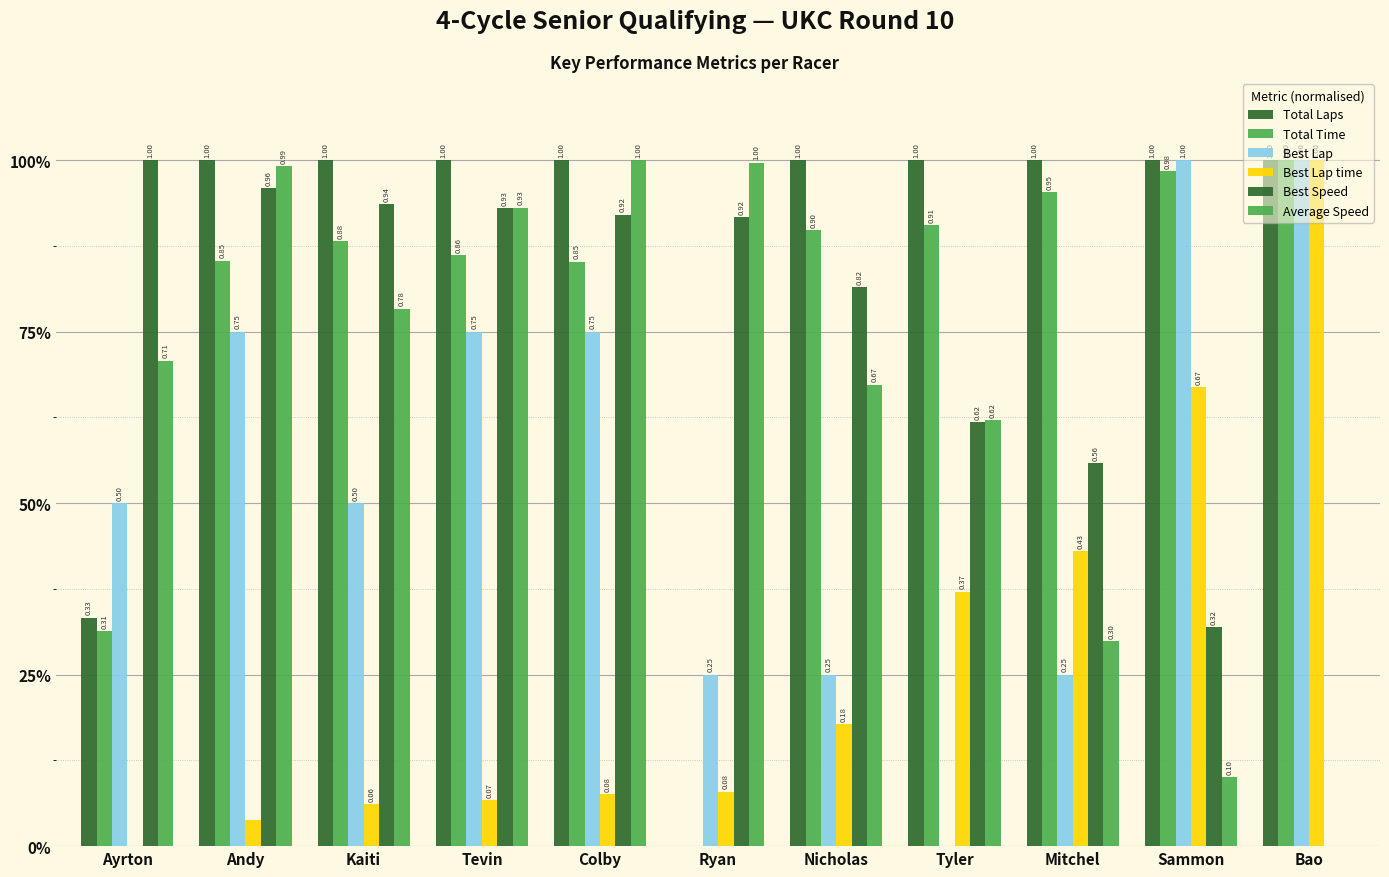

At which label is Best Lap time closest to 0?

Ayrton